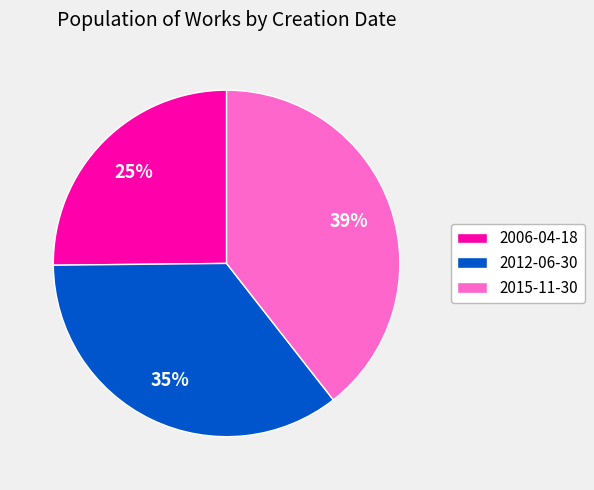

To the nearest percent, what is the difference between the 2012-06-30 and 2006-04-18 slice percentages?

10%